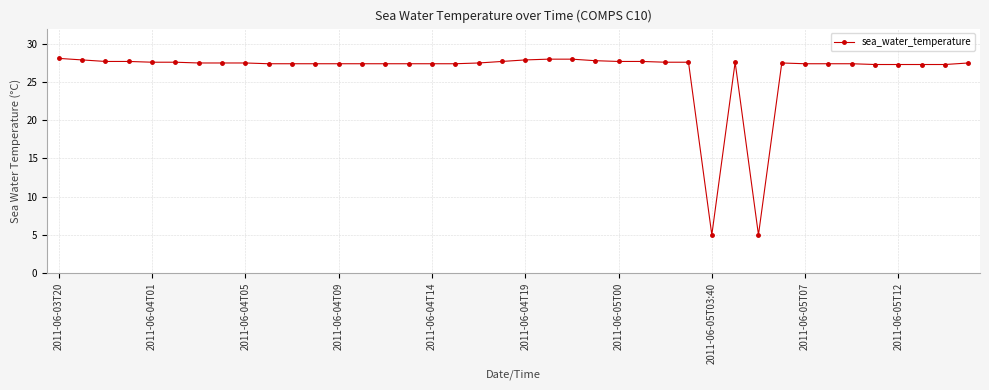

What is the sum of all values?

1057.2